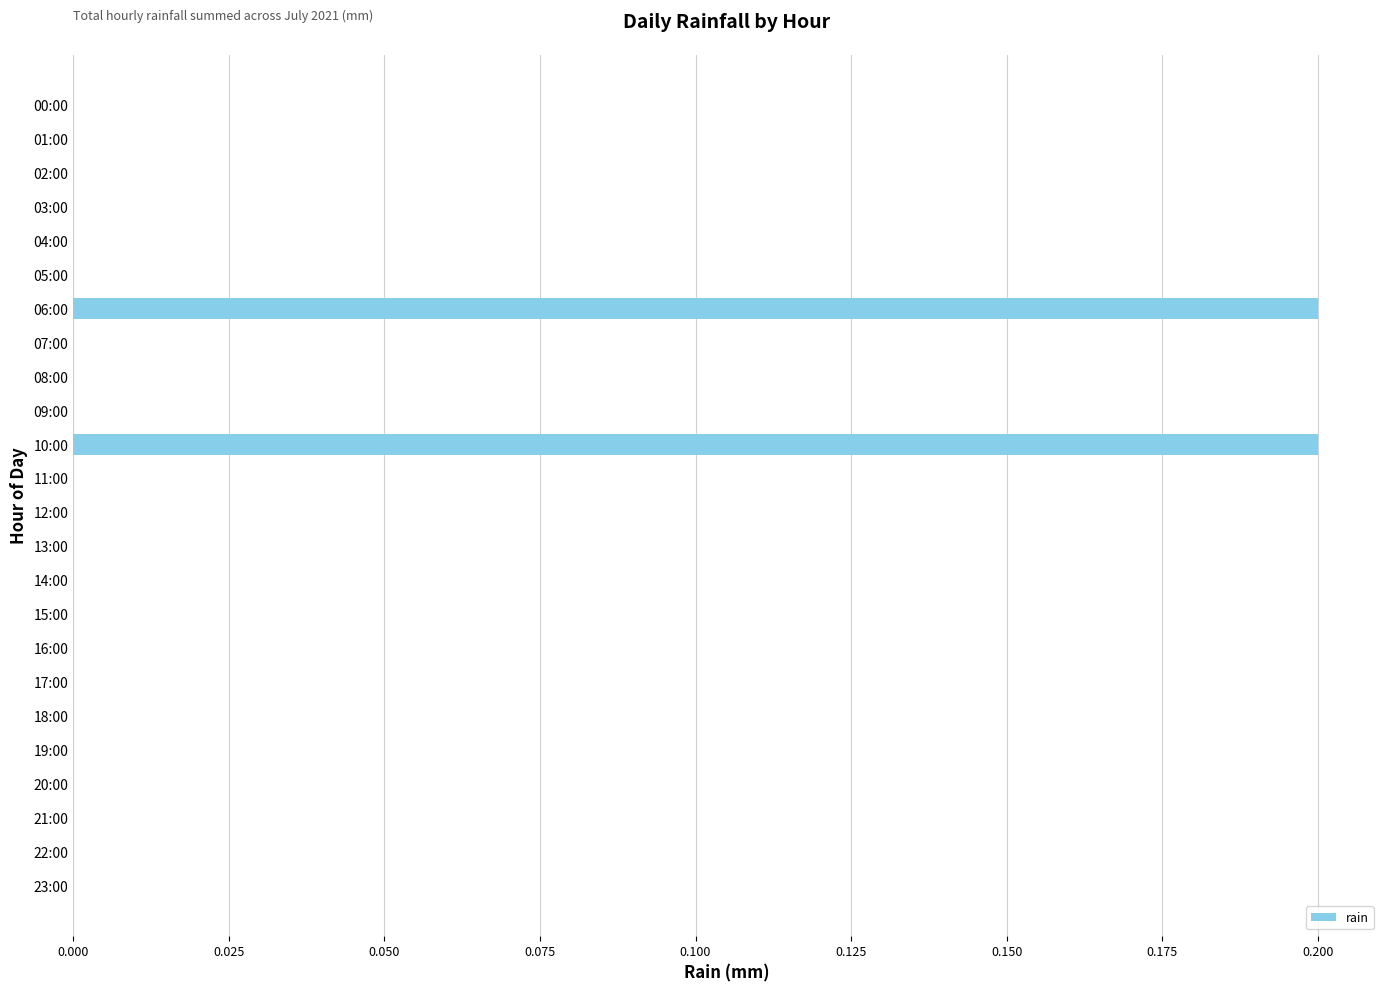

Reading top to bottom, list all the values displayed in this chart.

00:00=0.0	01:00=0.0	02:00=0.0	03:00=0.0	04:00=0.0	05:00=0.0	06:00=0.2	07:00=0.0	08:00=0.0	09:00=0.0	10:00=0.2	11:00=0.0	12:00=0.0	13:00=0.0	14:00=0.0	15:00=0.0	16:00=0.0	17:00=0.0	18:00=0.0	19:00=0.0	20:00=0.0	21:00=0.0	22:00=0.0	23:00=0.0